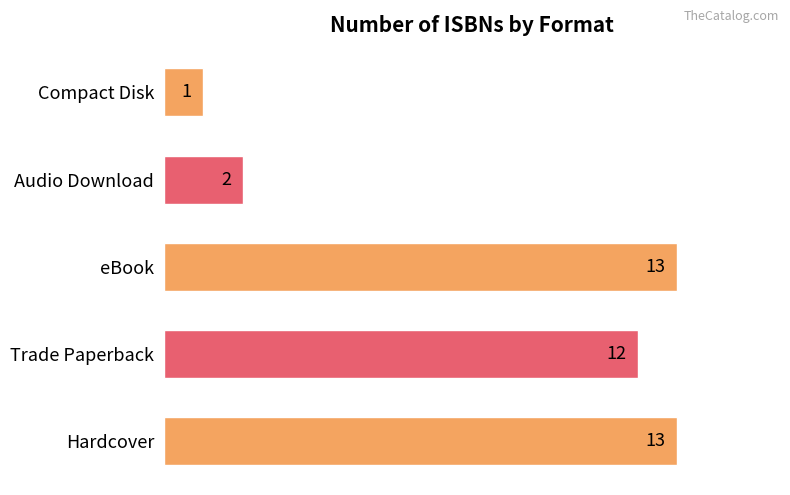

What is the sum of all values?

41